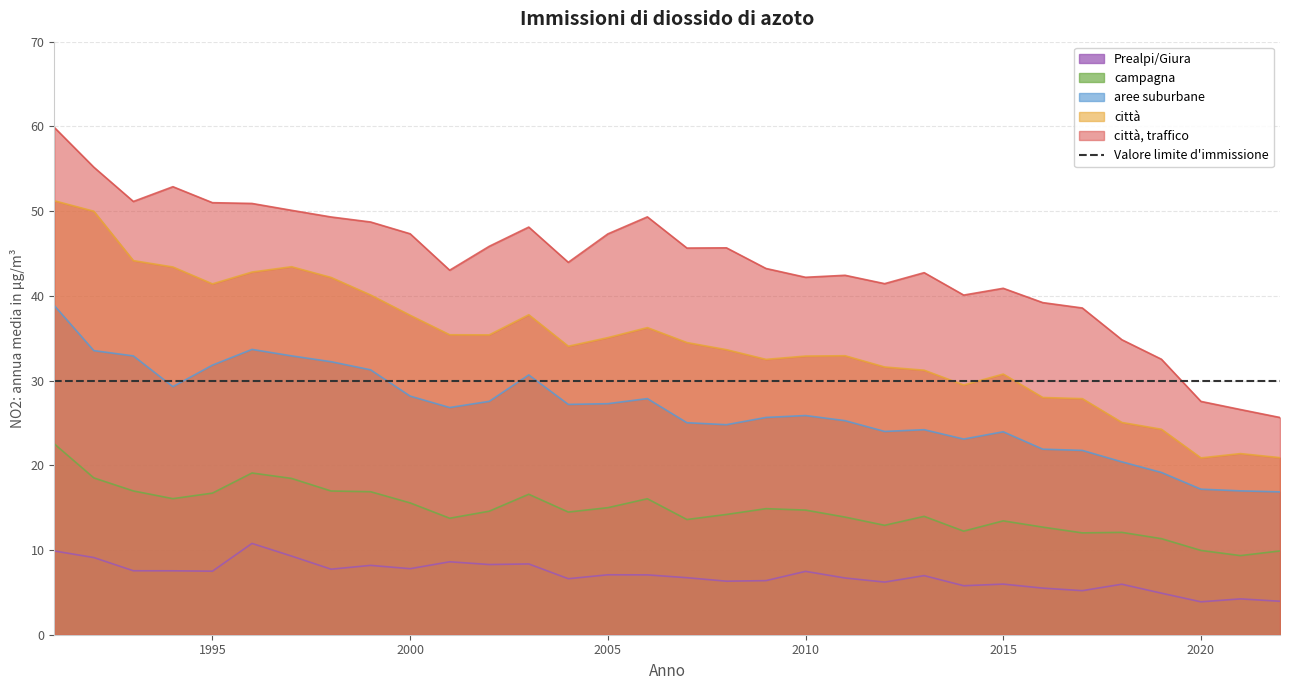

How many values in the aree suburbane series exceed 26?

16